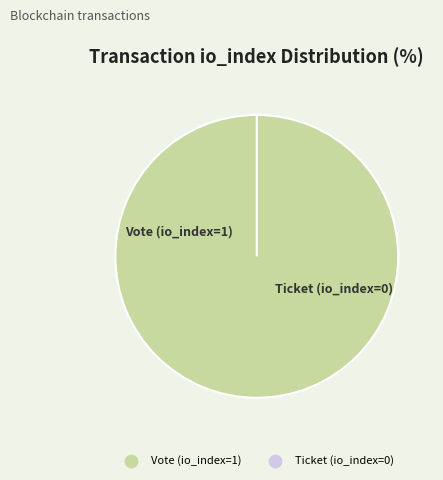

Between Ticket (io_index=0) and Vote (io_index=1), which is larger?

Vote (io_index=1)